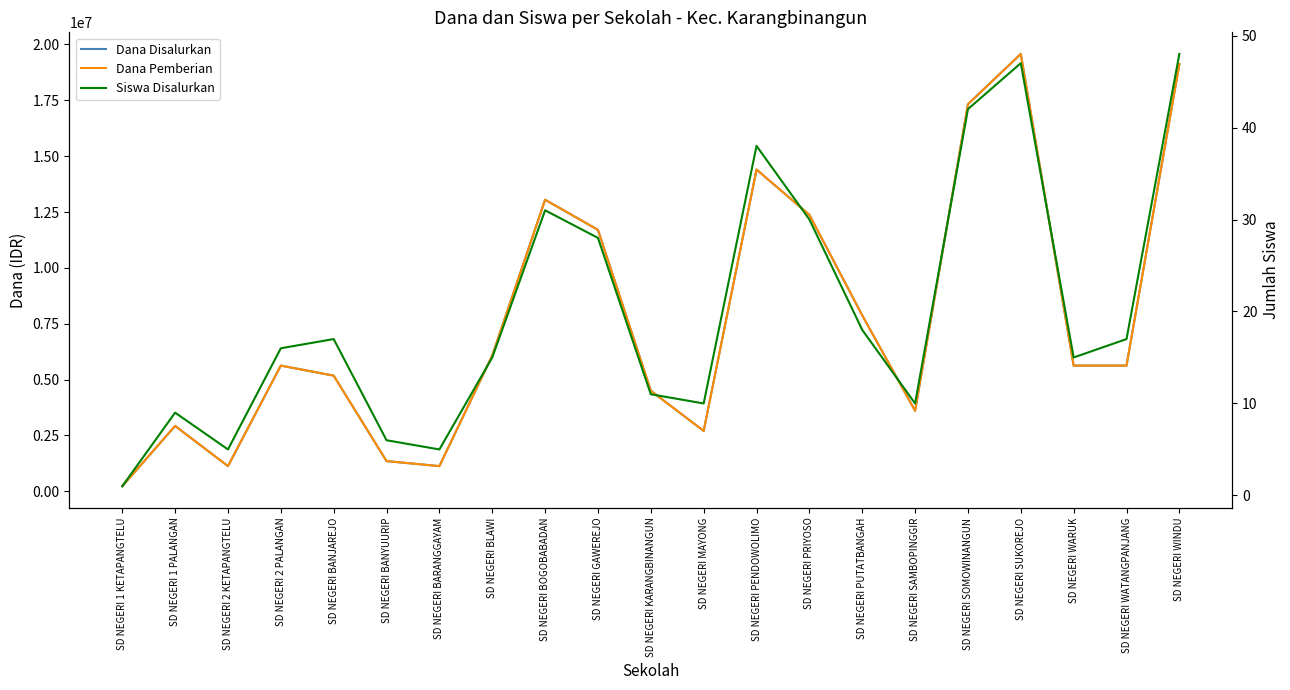

At which label does Dana Pemberian first exceed 5625000?

SD NEGERI BLAWI